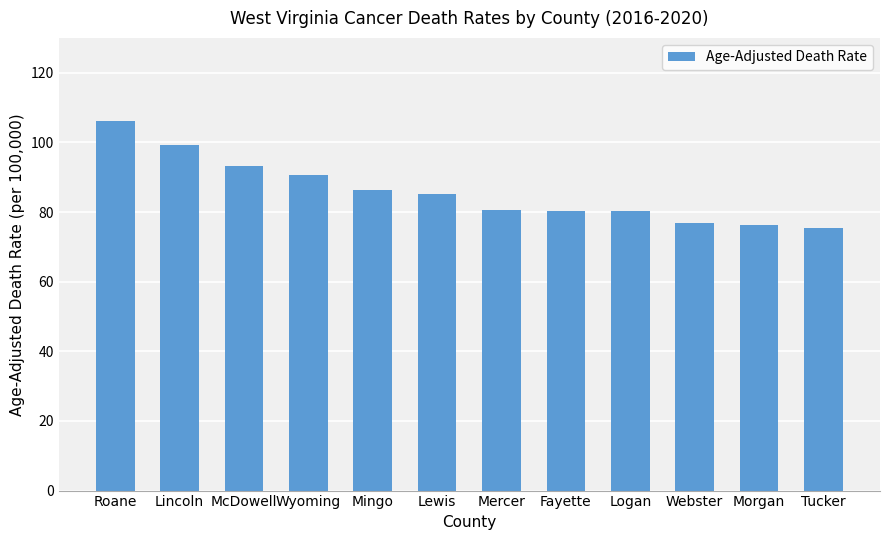

Are the bars grouped side by side (vs. stacked)?

No